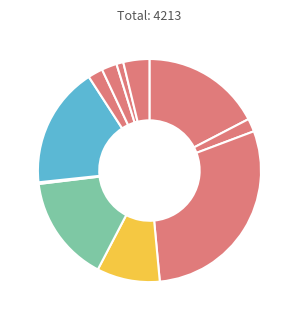

Which slice is the largest?

Desa Ubung Kaja